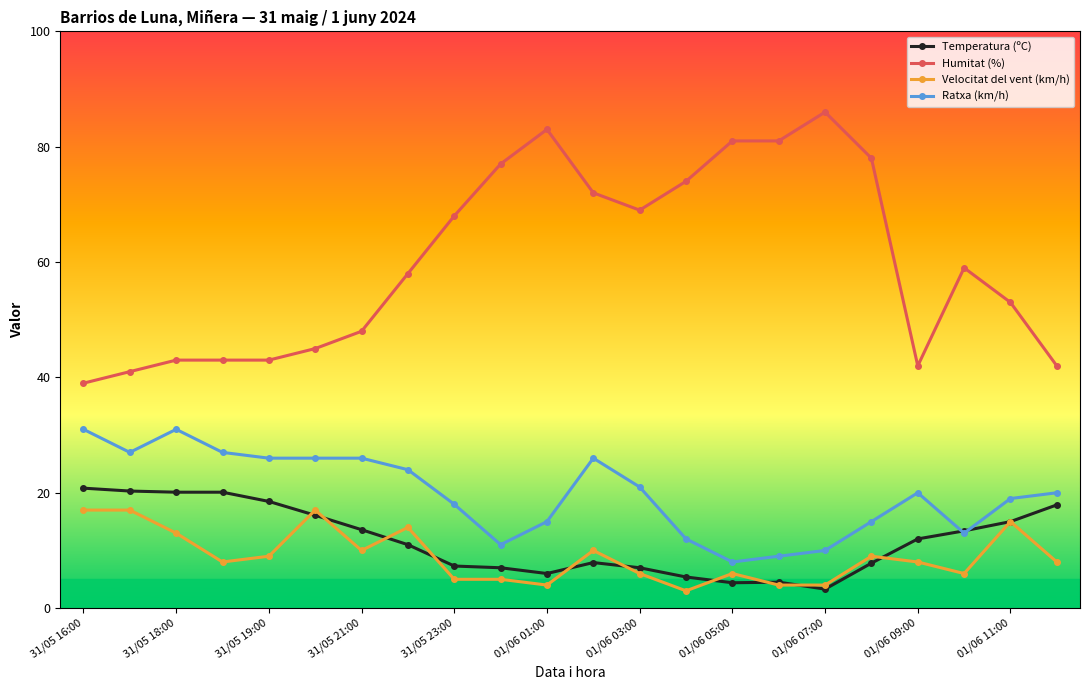

True or false: Humitat (%) has more than 1 interior local peaks.

True